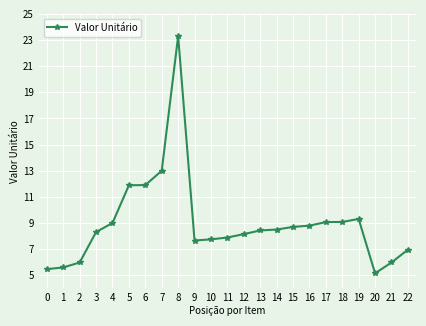

What is the minimum value shown in the chart?

5.2